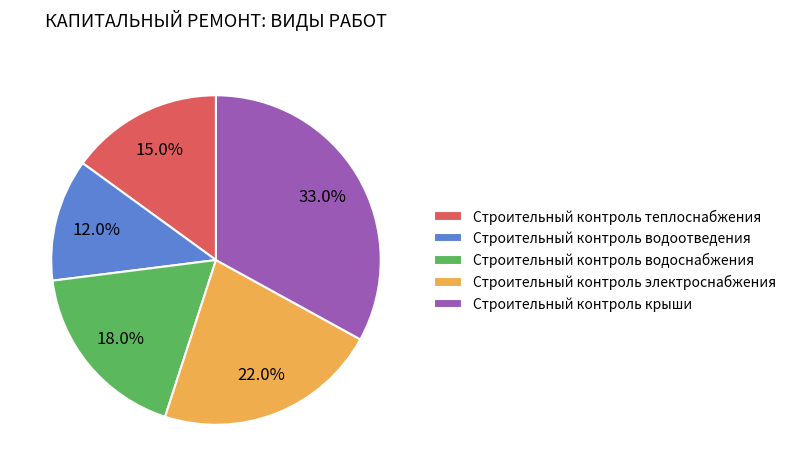

Which category has the biggest portion of the pie?

Строительный контроль крыши